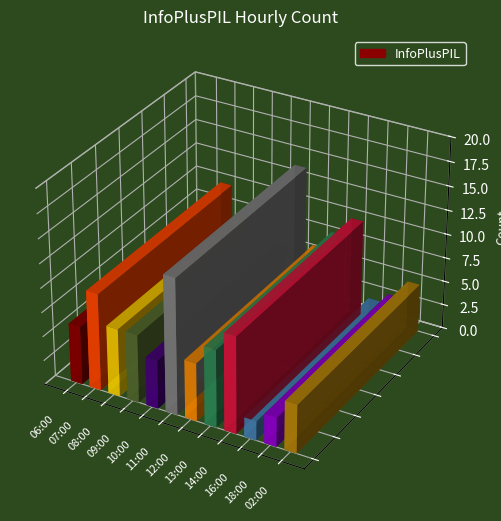

What position from the left is 13:00?

8